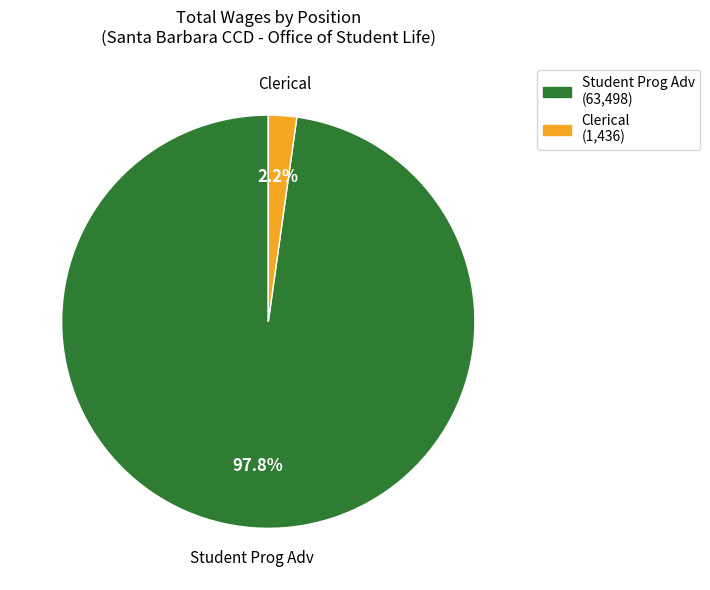

Which category has the biggest portion of the pie?

Student Prog Adv